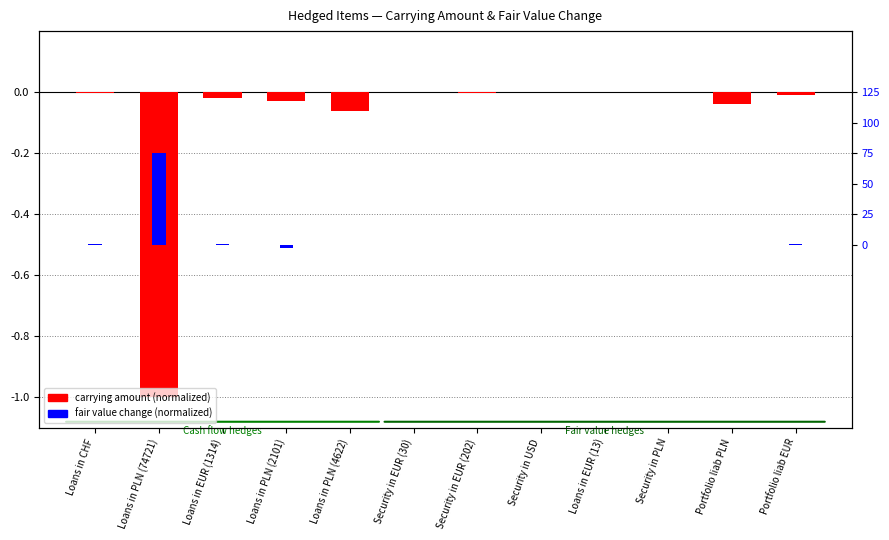

Which category has the lowest value across all series?

Loans in PLN (74721)